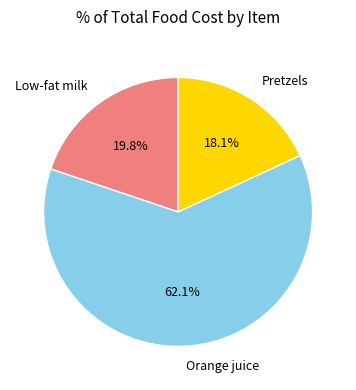

To the nearest percent, what is the difference between the Orange juice and Pretzels slice percentages?

44%